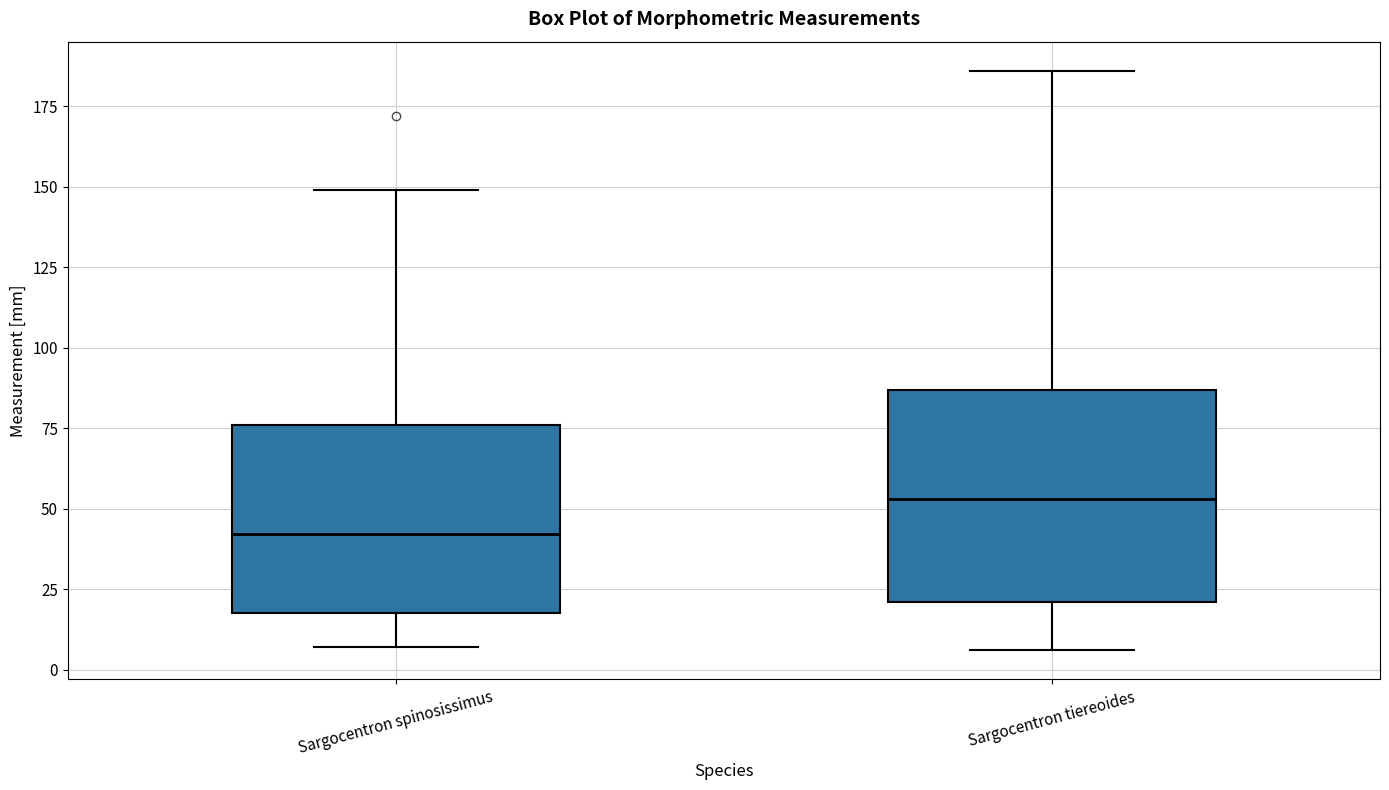

Reading left to right, transcribe this box plot: for each box, give where its median line is, the range the box spans, and where its two whiskers end, as read against the y-axis. The values are not printed on the chart, so give them approximately, as read against the axis.

Sargocentron spinosissimus: median 40, box 20 to 75, whiskers 5 to 150
Sargocentron tiereoides: median 55, box 20 to 85, whiskers 5 to 185